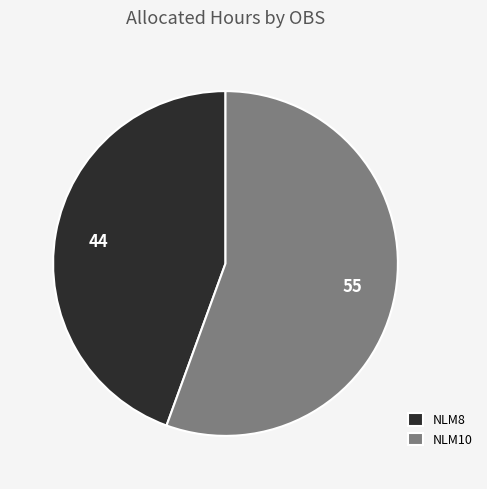

Which category has the biggest portion of the pie?

NLM10